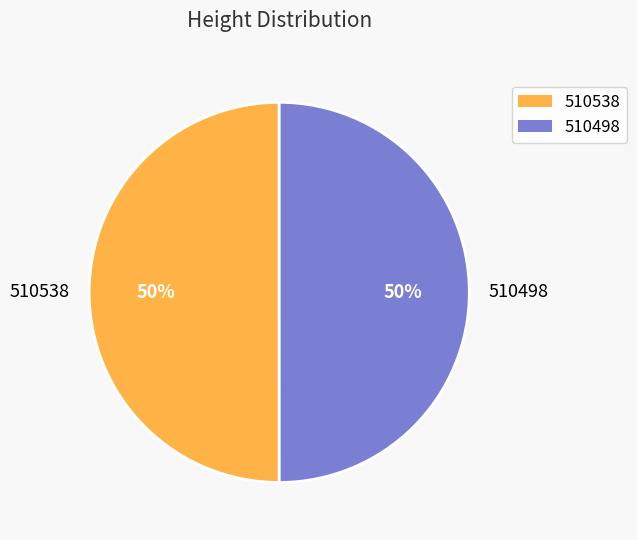

The 510498 slice represents 37% of the pie. True or false?

False